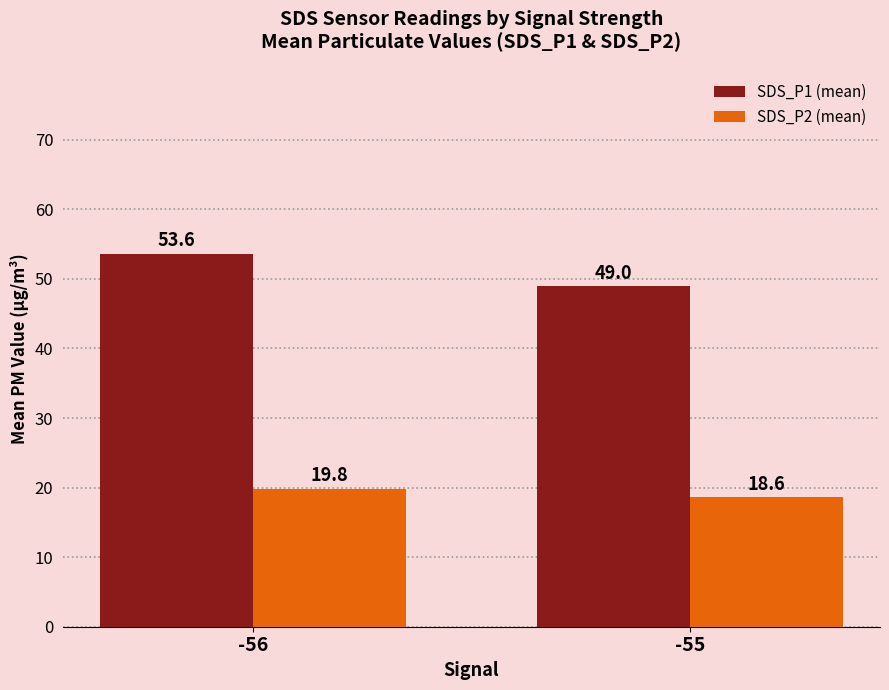

Which category has the highest value in the SDS_P1 (mean) series?

-56